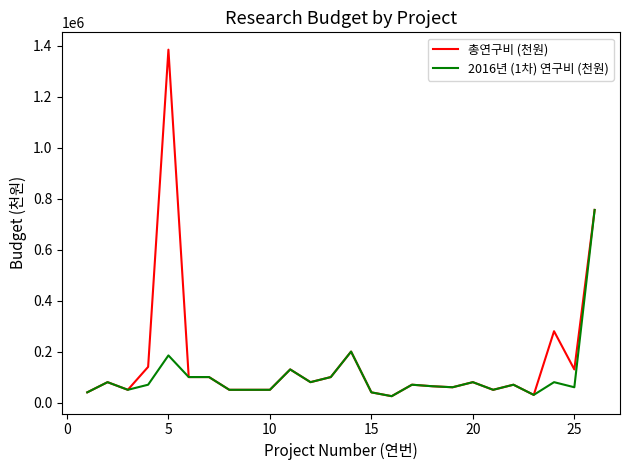

What is the maximum value shown in the chart?

1385000